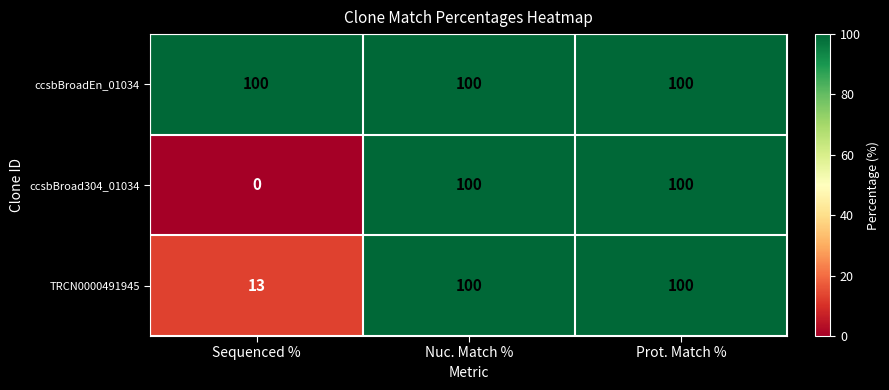

Which series changed the most between Sequenced % and Prot. Match %?

ccsbBroad304_01034